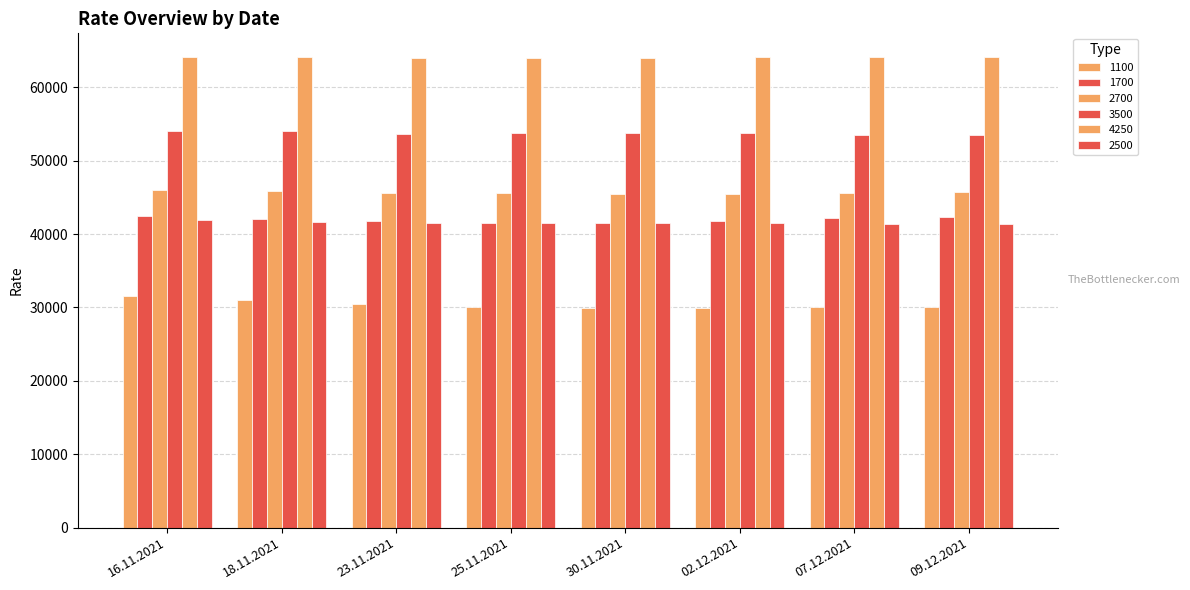

Between 16.11.2021 and 25.11.2021, which is larger?

16.11.2021